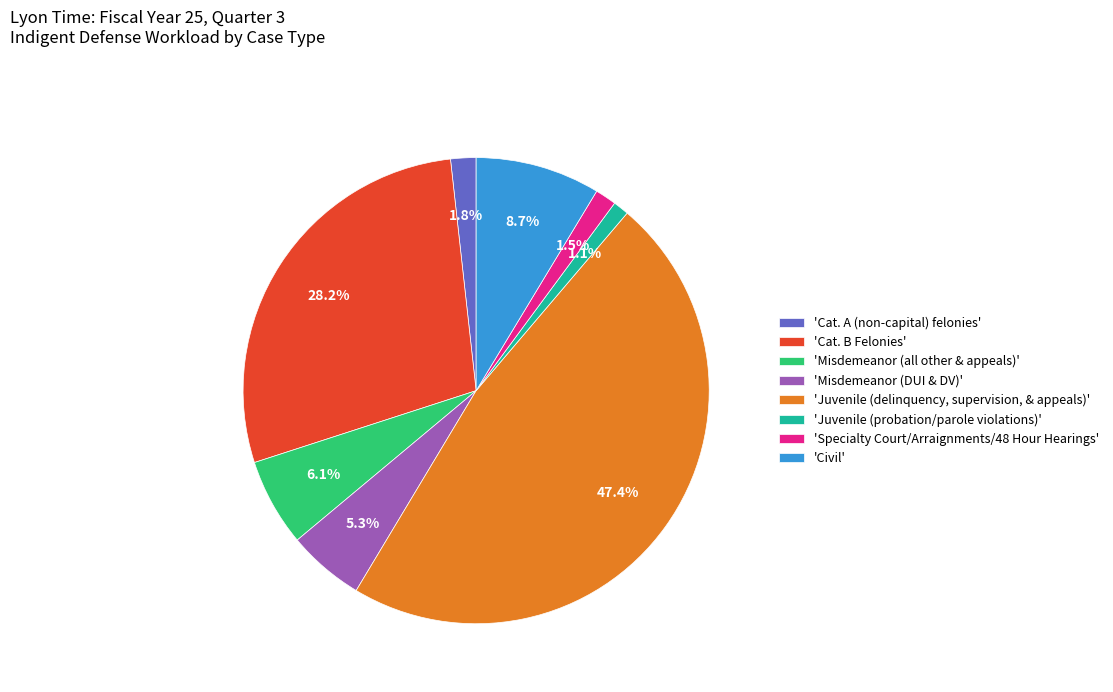

What is the ratio of the value at 'Cat. A (non-capital) felonies' to the value at 'Juvenile (probation/parole violations)'?

1.6